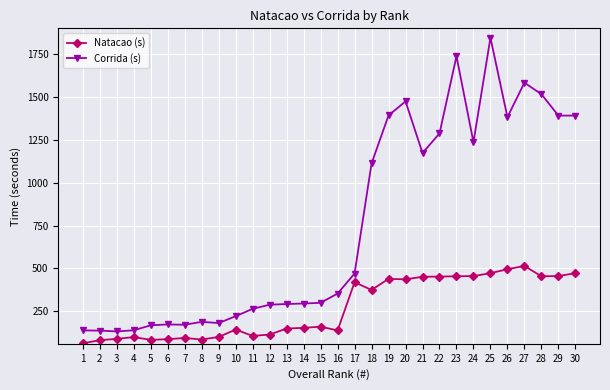

What is the average value of the Natacao (s) series?

270